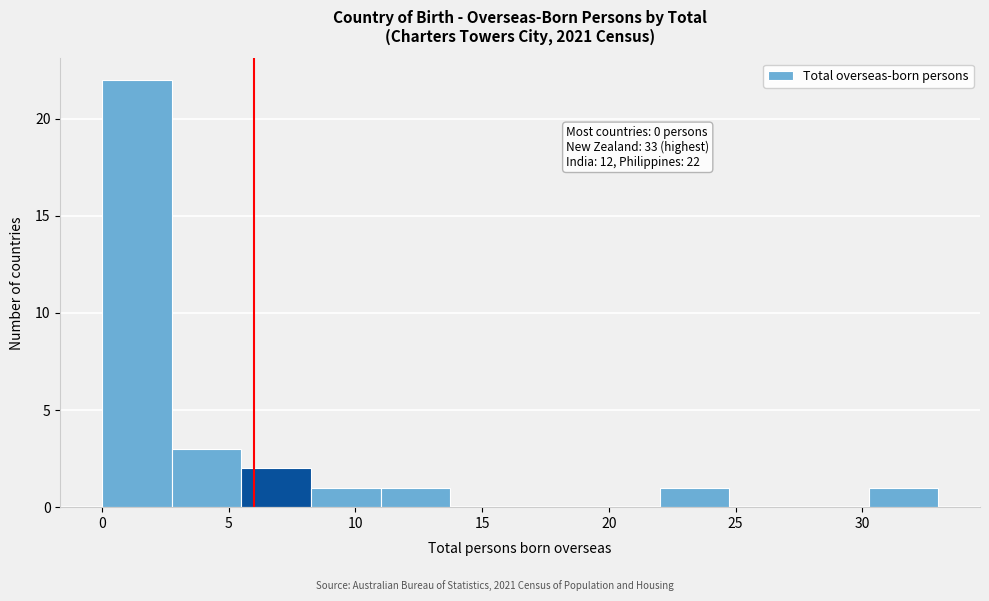

Over which range of the x-axis is the bar tallest?

0.00 to 2.75